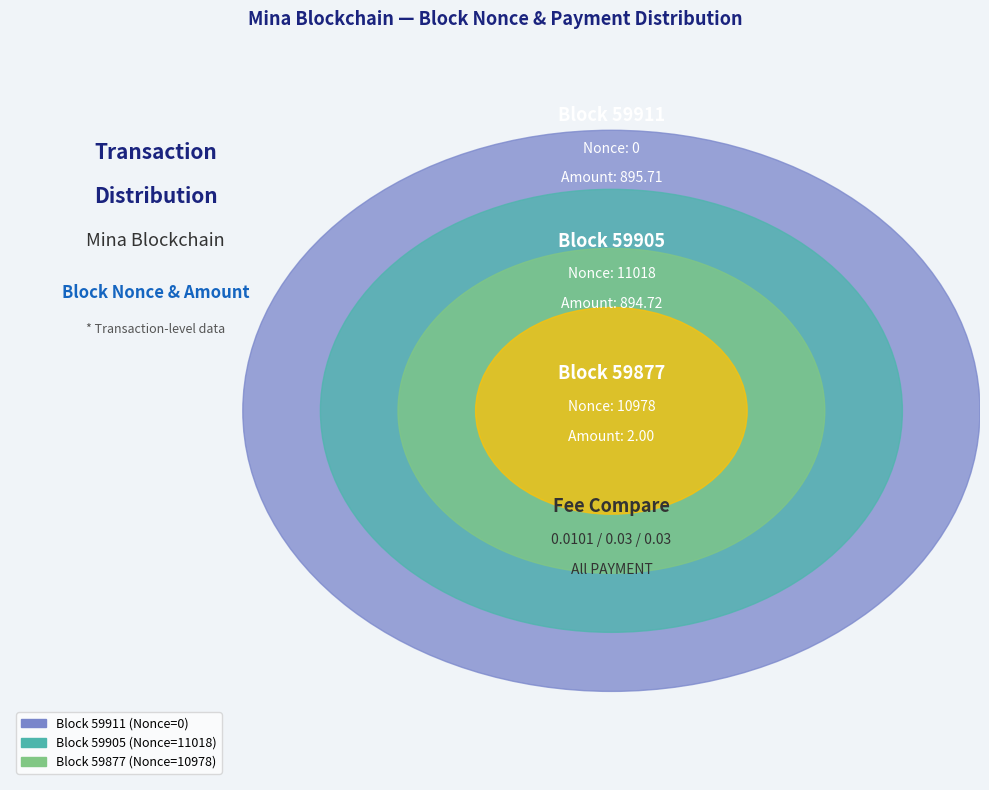

Is there any slice that represents more than half of the pie?

Yes